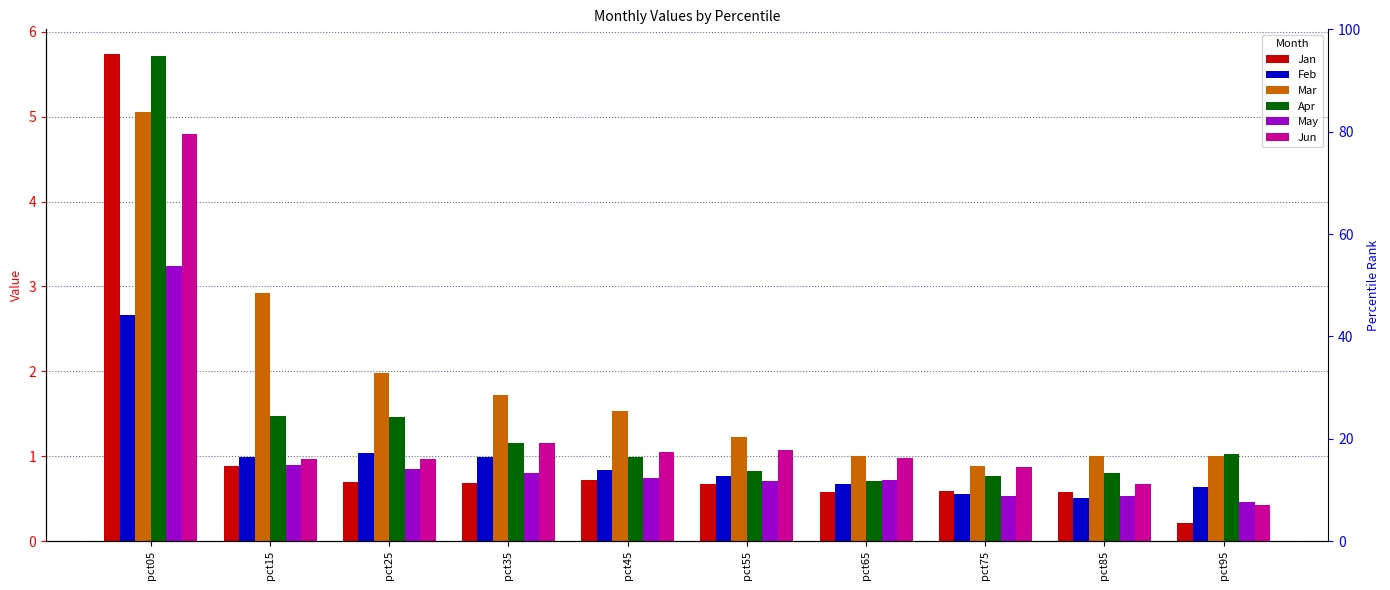

Reading left to right, what are all the values shown in this chart?

Jan: 5.7	0.9	0.7	0.7	0.7	0.7	0.6	0.6	0.6	0.2
Feb: 2.7	1.0	1.0	1.0	0.8	0.8	0.7	0.5	0.5	0.6
Mar: 5.1	2.9	2.0	1.7	1.5	1.2	1.0	0.9	1.0	1.0
Apr: 5.7	1.5	1.5	1.2	1.0	0.8	0.7	0.8	0.8	1.0
May: 3.2	0.9	0.9	0.8	0.7	0.7	0.7	0.5	0.5	0.5
Jun: 4.8	1.0	1.0	1.2	1.0	1.1	1.0	0.9	0.7	0.4